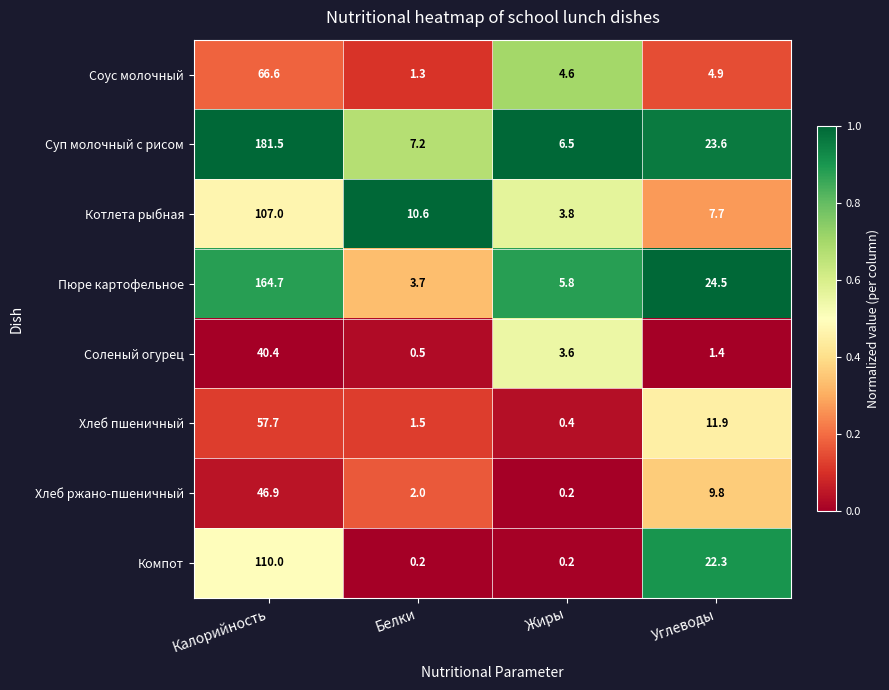

At which category is the sum across all series the highest?

Калорийность